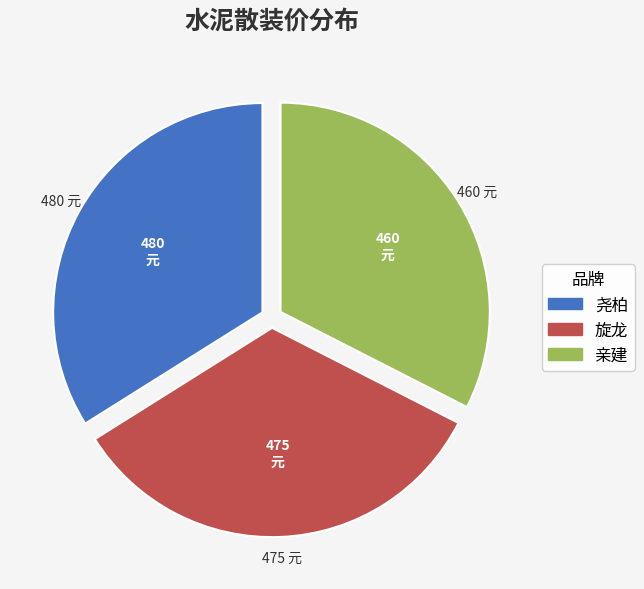

Does 亲建 account for over 50% of the chart?

No